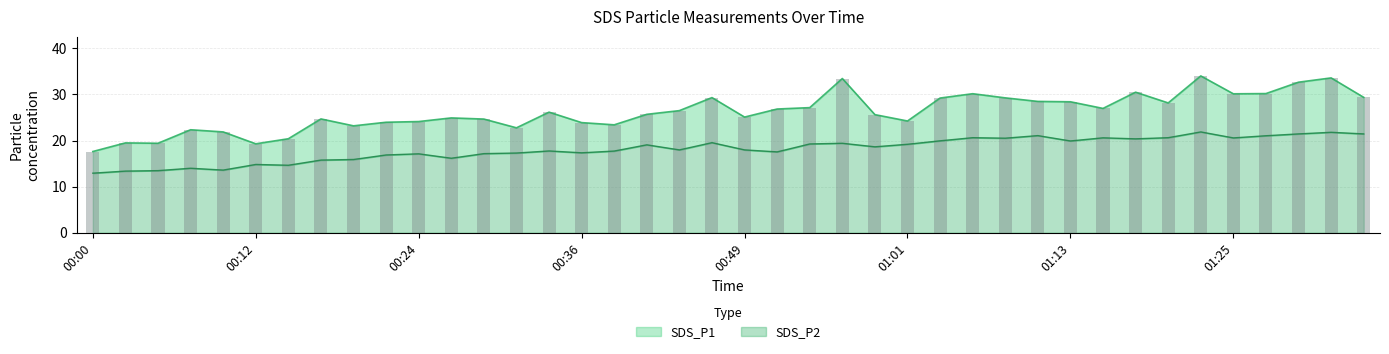

Which series has the largest range (max minus min)?

SDS_P1